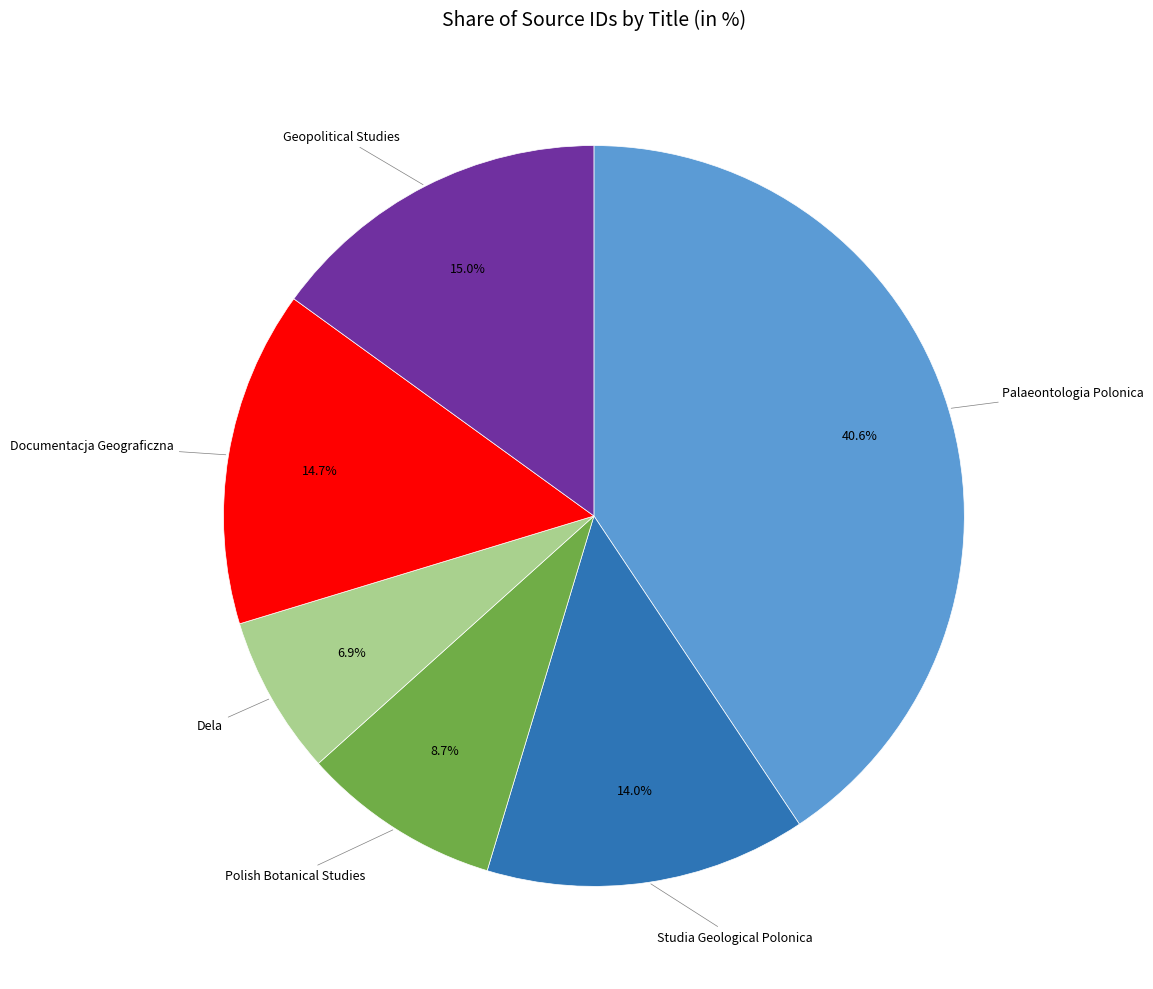

Is there a majority slice in this chart?

No